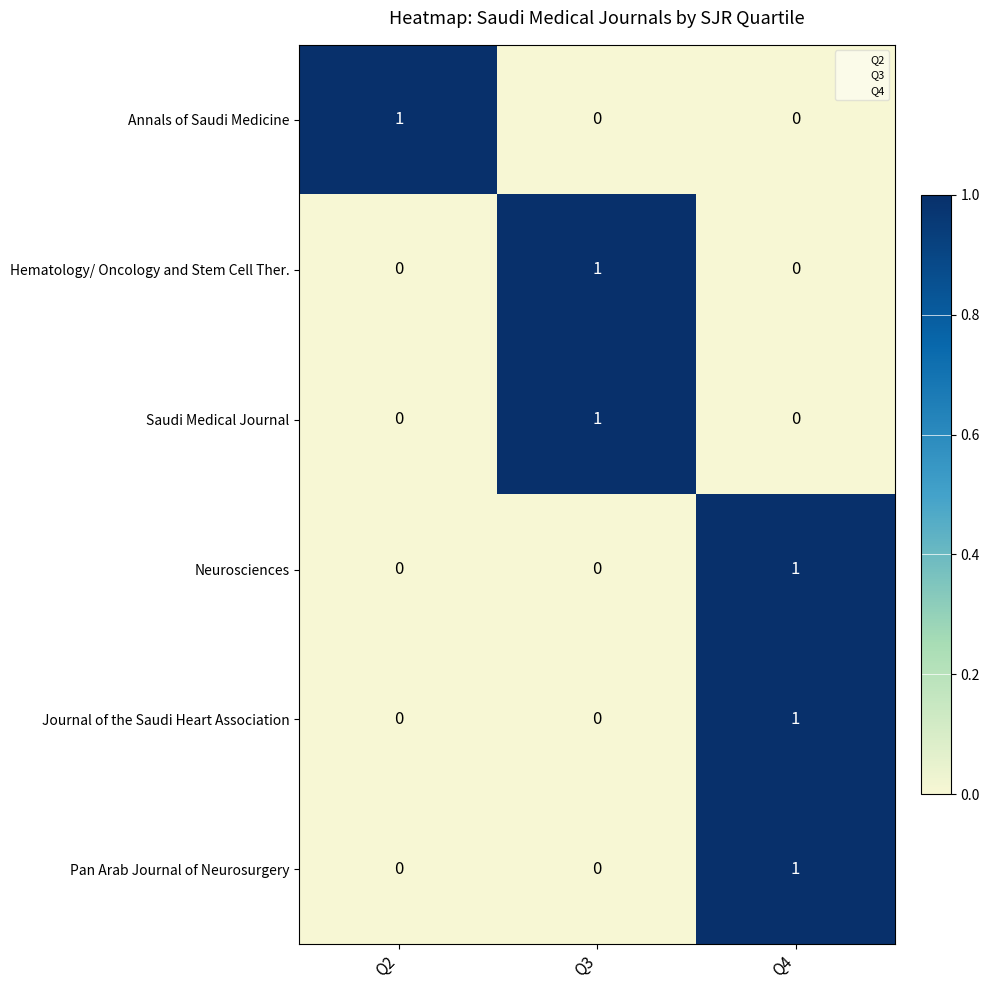

At which category is the sum across all series the highest?

Q4